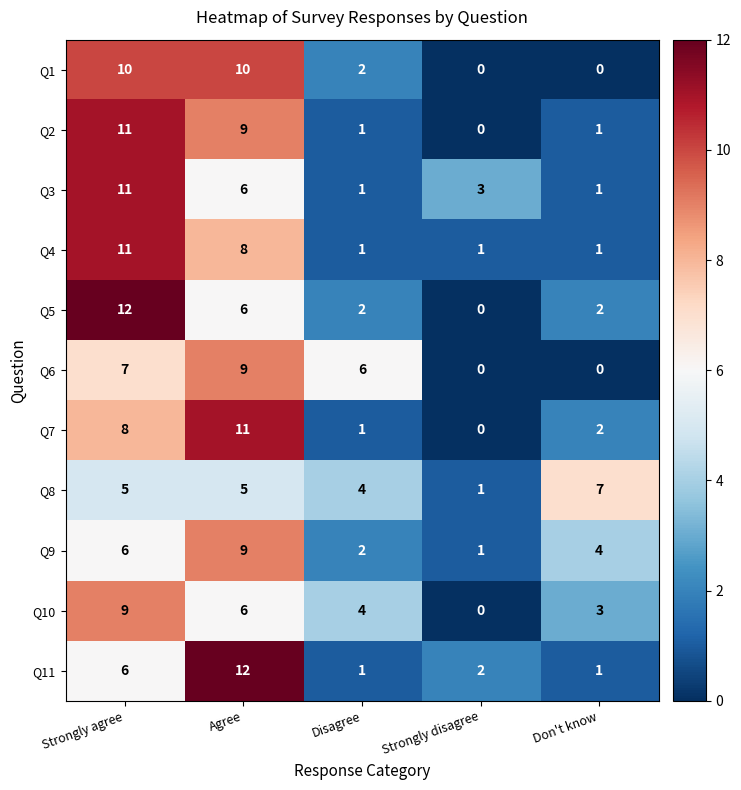

Between Agree and Strongly disagree, which series saw the biggest shift?

Q7